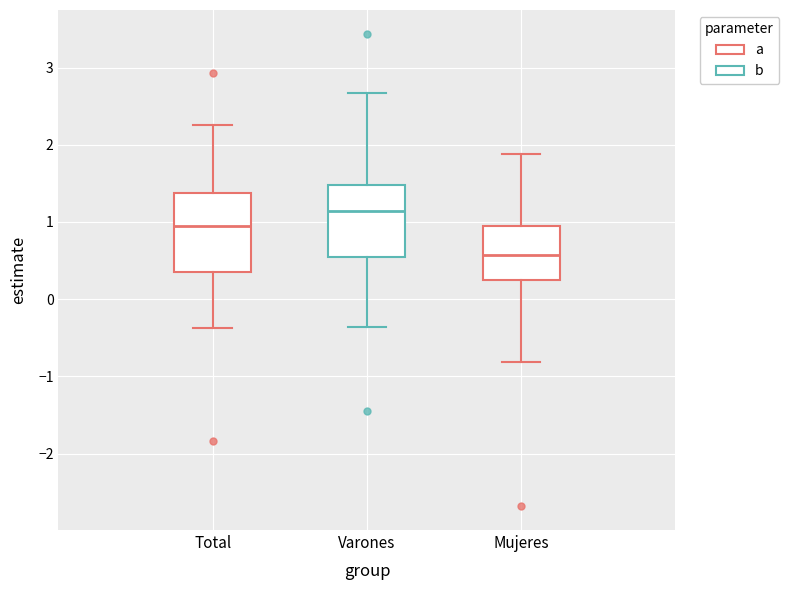

Reading left to right, read every box against the y-axis: the position of its median line, the range the box covers, and the ends of its whiskers. The values are not printed on the chart, so give them approximately, as read against the axis.

Total: median 0.9, box 0.4 to 1.4, whiskers -0.4 to 2.3
Varones: median 1.1, box 0.5 to 1.5, whiskers -0.4 to 2.7
Mujeres: median 0.6, box 0.2 to 0.9, whiskers -0.8 to 1.9